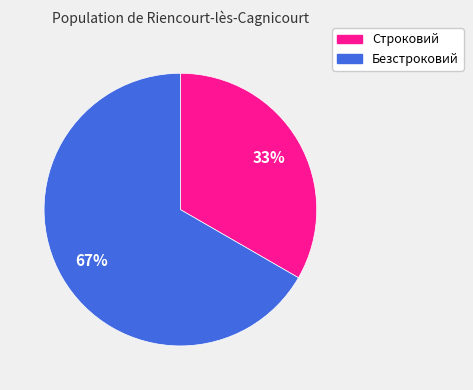

Count the number of slices in the pie.

2